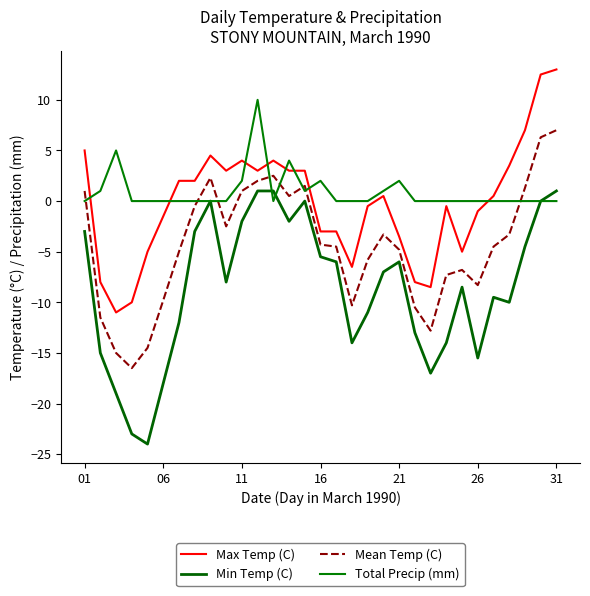

Is this an area chart (filled region under the line)?

No